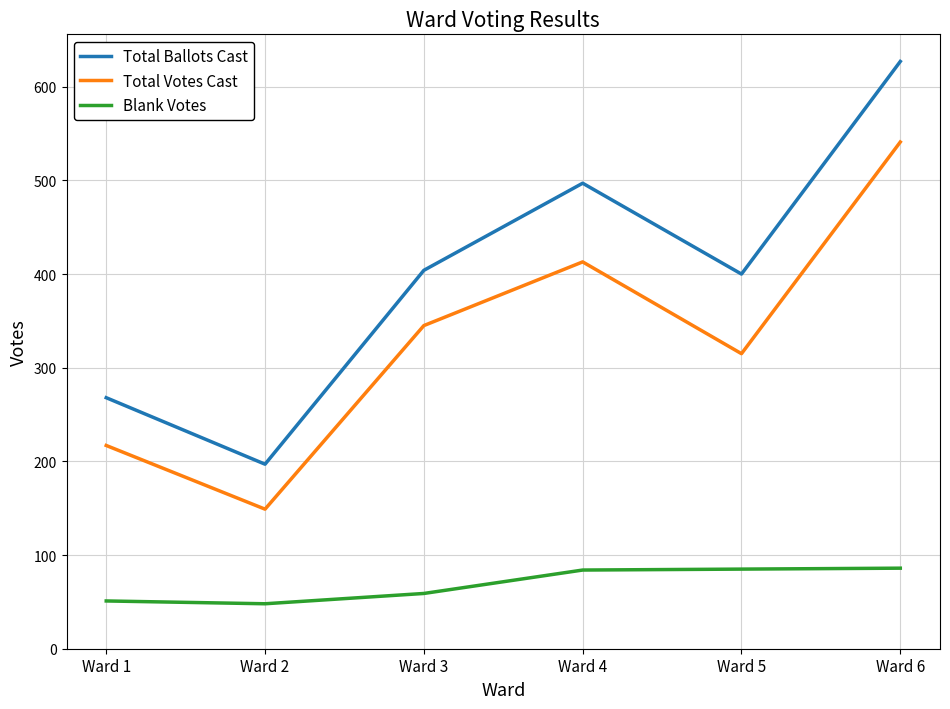

The value of Total Votes Cast at Ward 3 is 345. True or false?

True